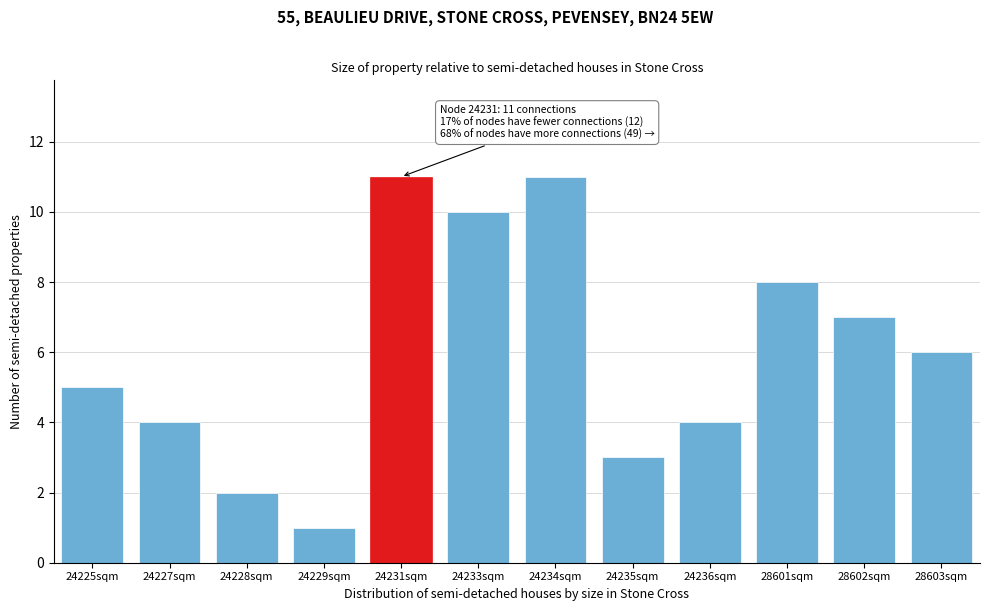

Reading left to right, transcribe all the data shown in this chart.

24225sqm=5	24227sqm=4	24228sqm=2	24229sqm=1	24231sqm=11	24233sqm=10	24234sqm=11	24235sqm=3	24236sqm=4	28601sqm=8	28602sqm=7	28603sqm=6